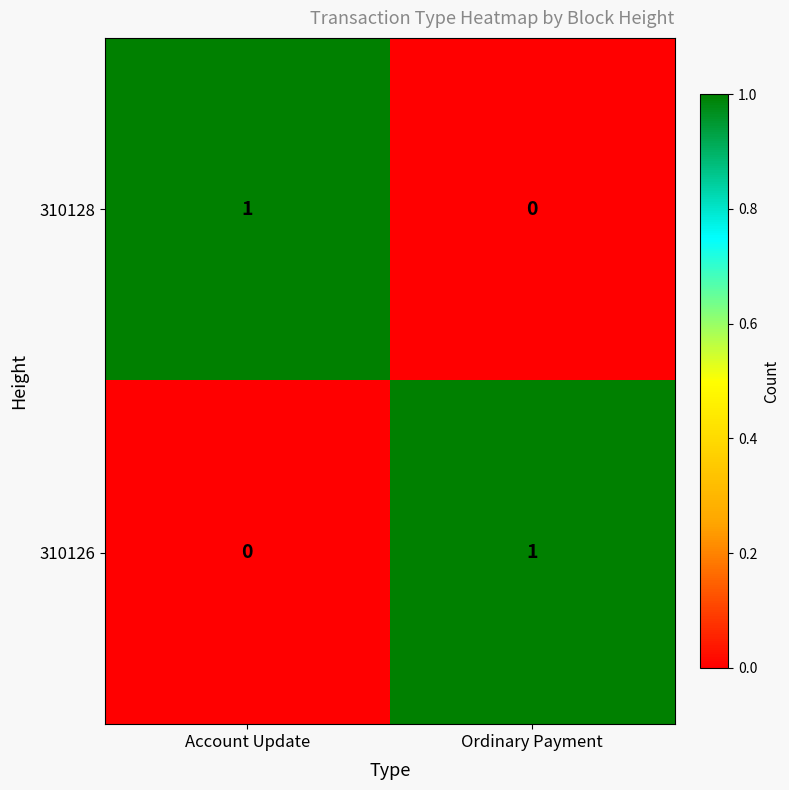

At which label is 310128 closest to 0?

Ordinary Payment